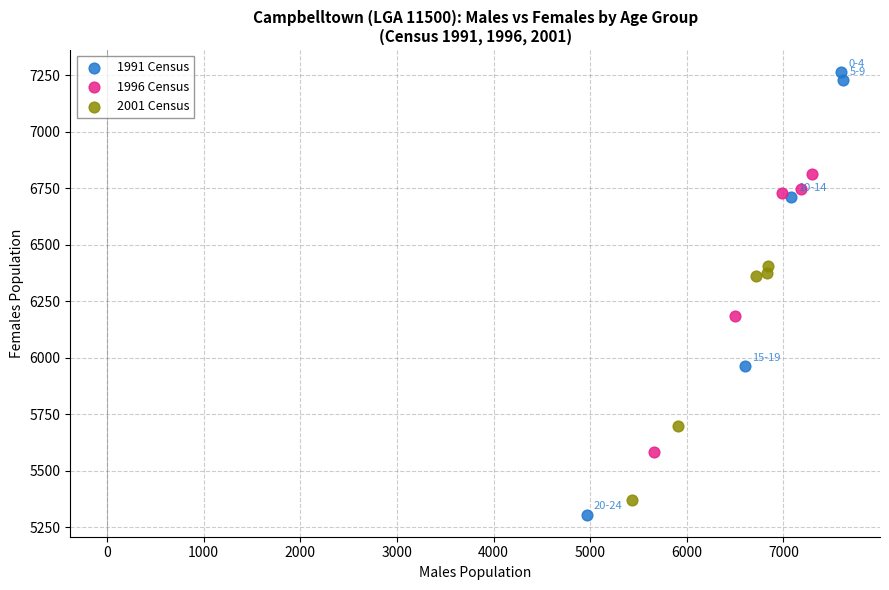

Which series contains the highest Y value?

1991 Census